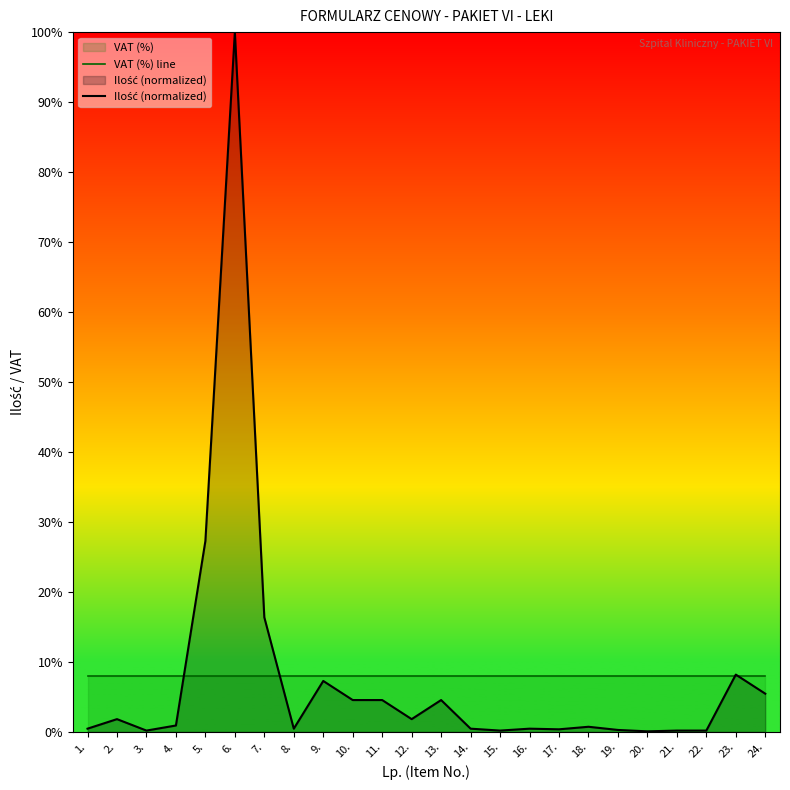

What is the label of the 23rd point from the left?

23.